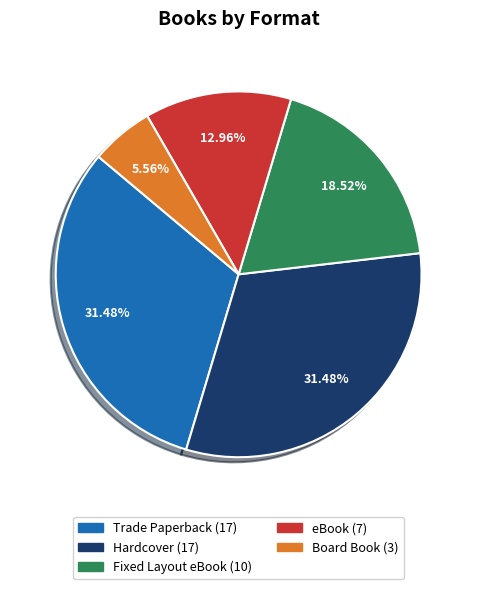

The Trade Paperback slice represents 17% of the pie. True or false?

False